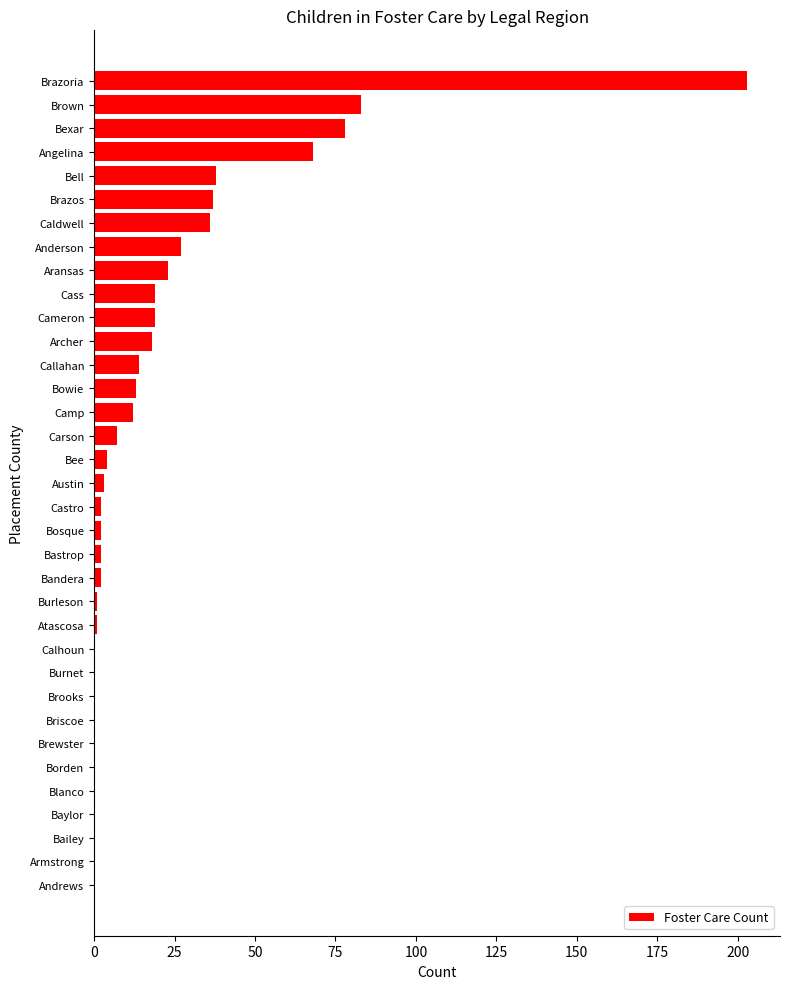

Where is the data nearest to the value 101?

Brown